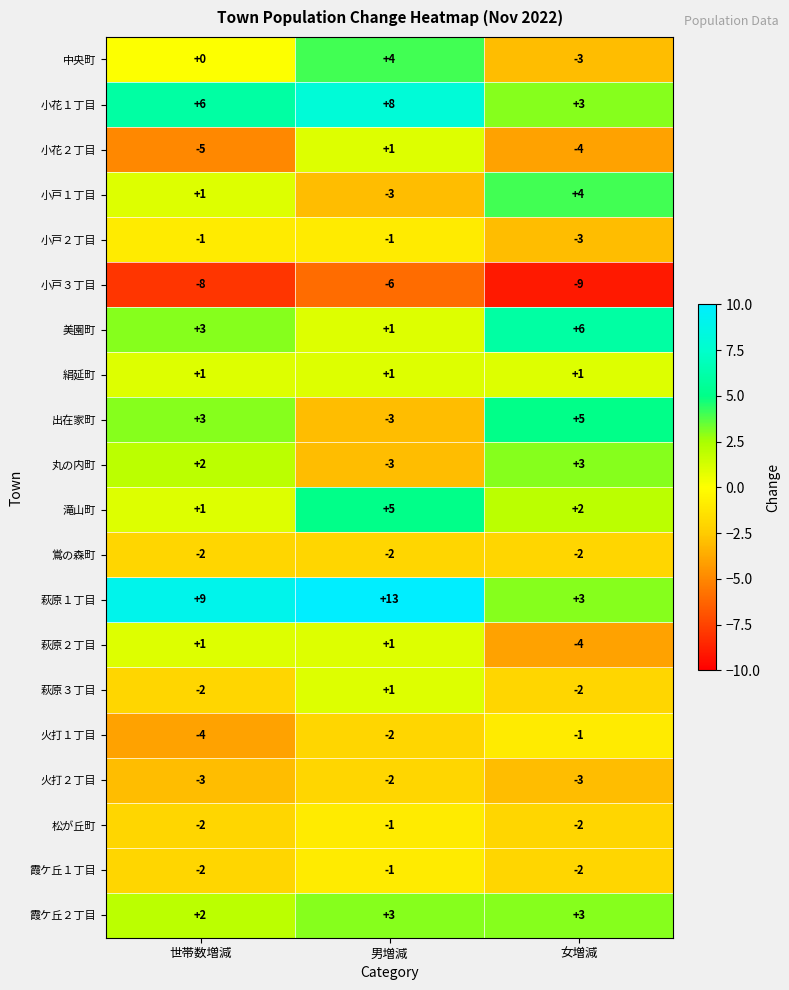

What is the greatest value displayed?

13